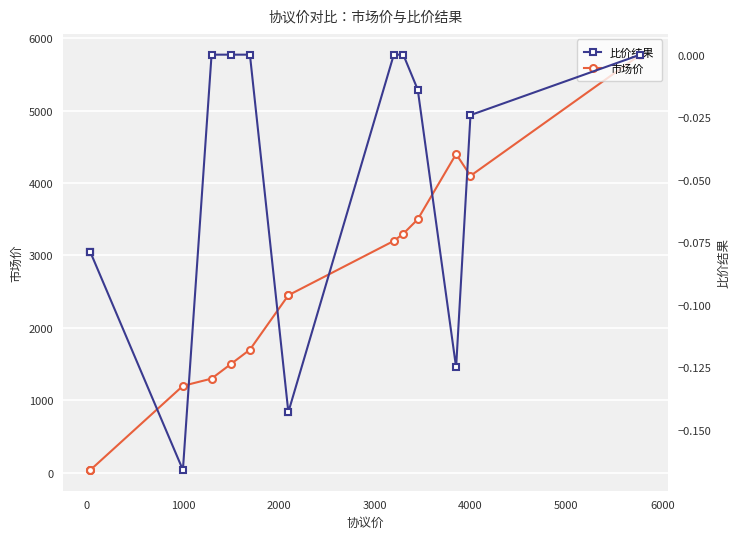

How many lines are shown in the chart?

2